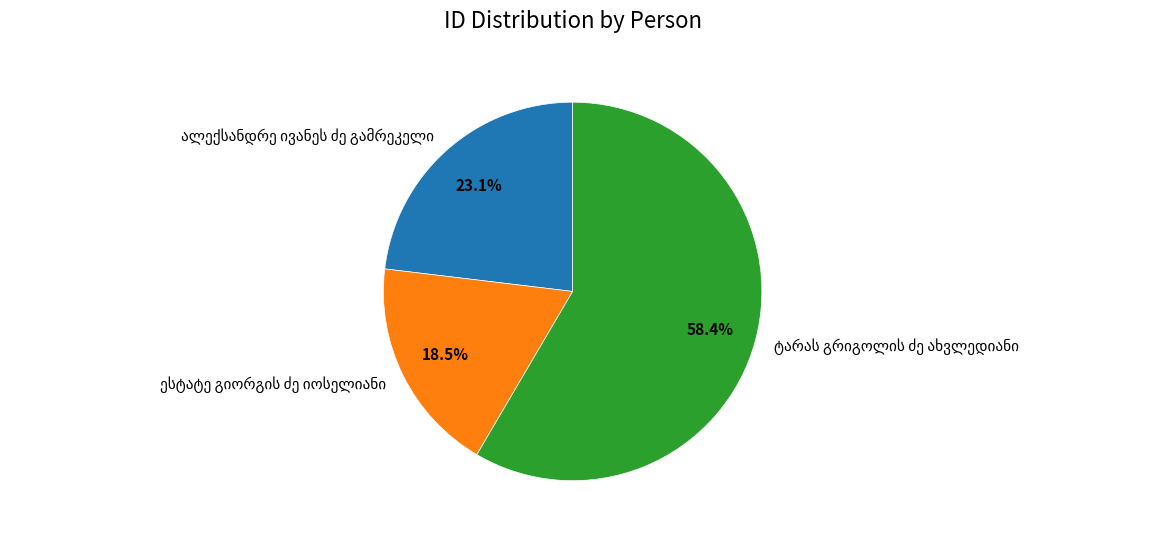

Does any single category account for the majority?

Yes